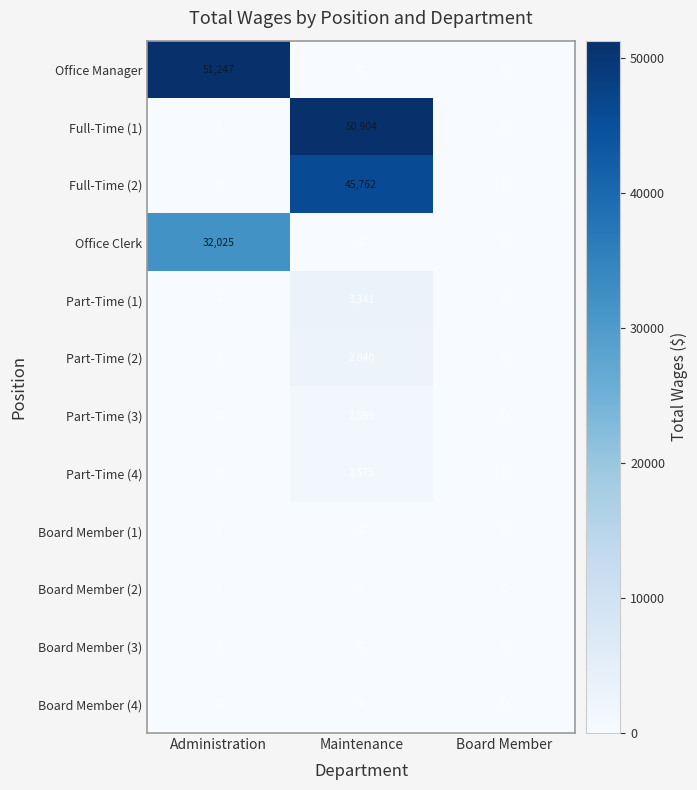

Which series has the widest spread of values?

Office Manager